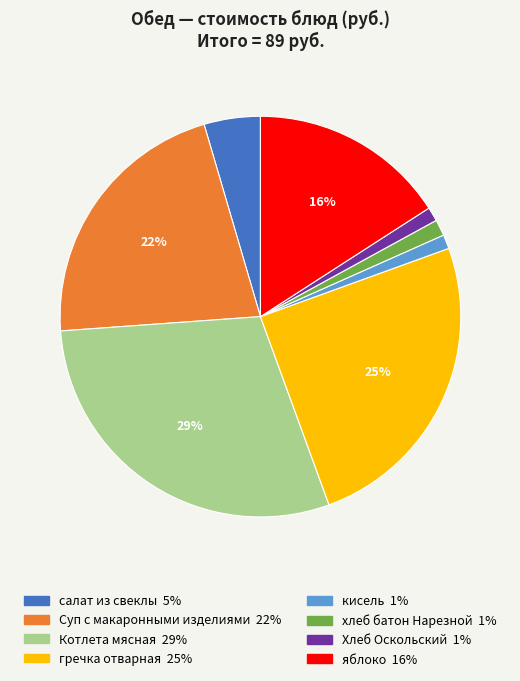

Does any single category account for the majority?

No